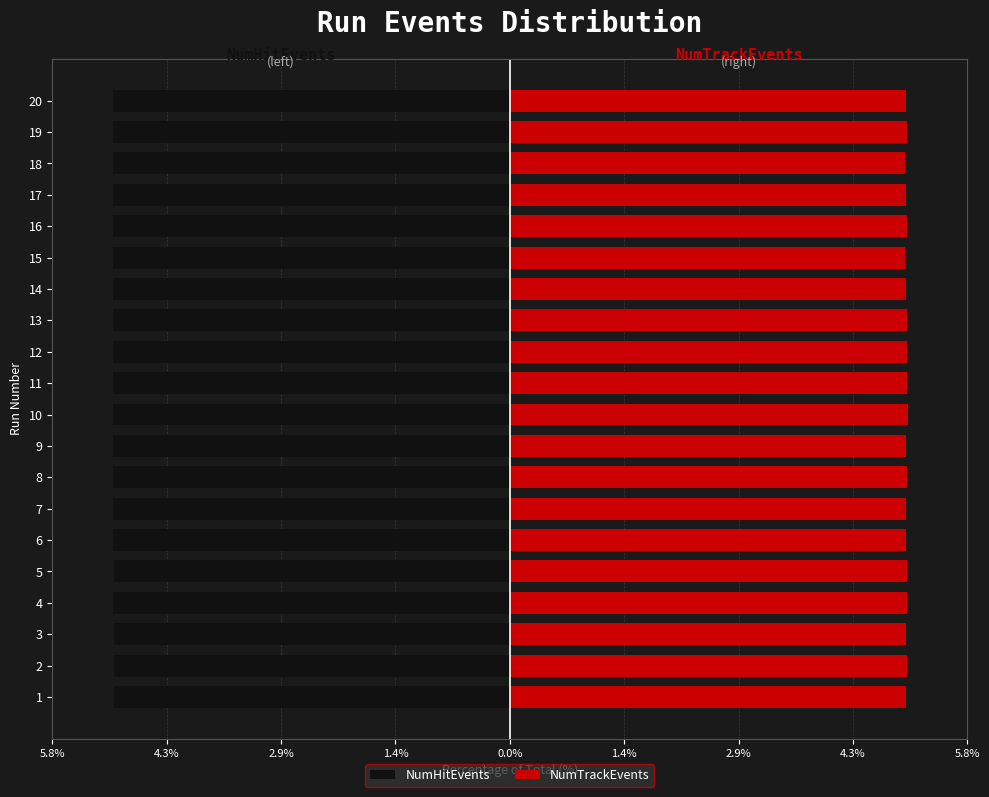

How many values in the NumTrackEvents series are below 5?

9